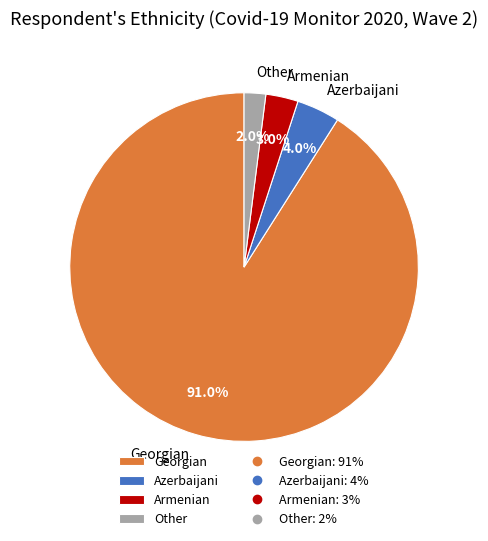

What is the largest slice in the pie chart?

Georgian